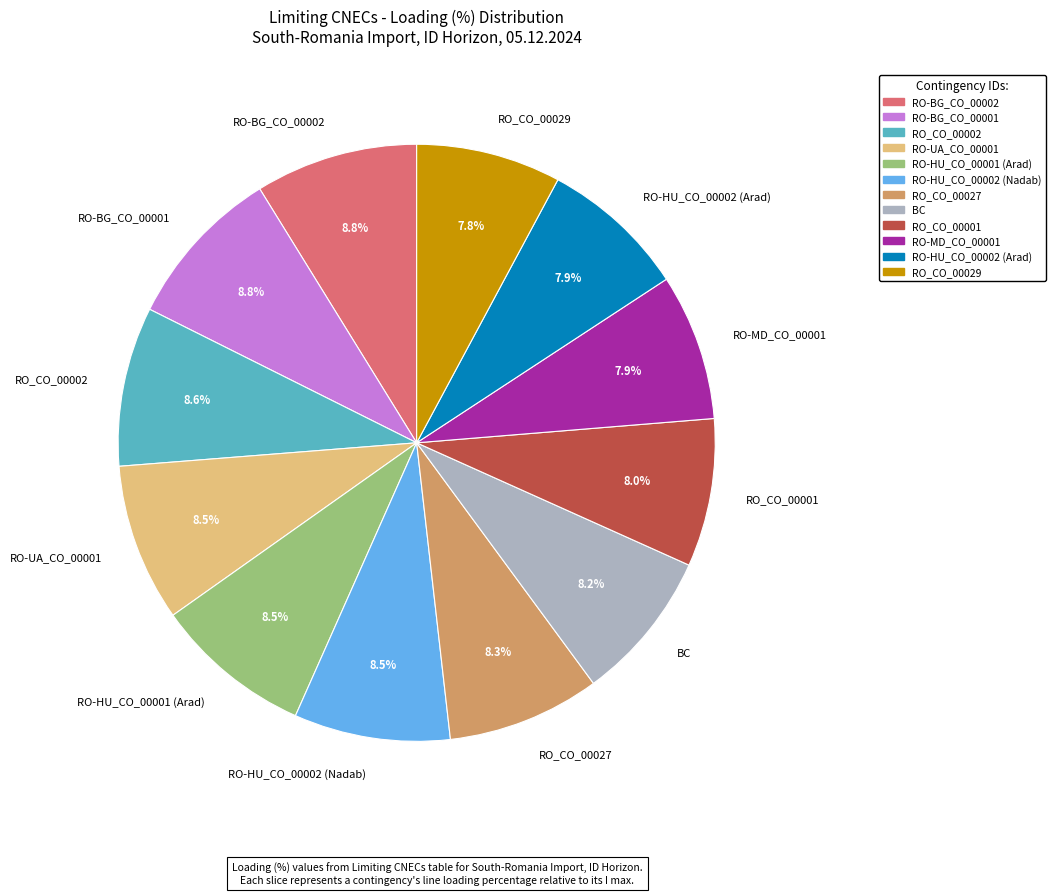

To the nearest percent, what is the average slice percentage?

8%